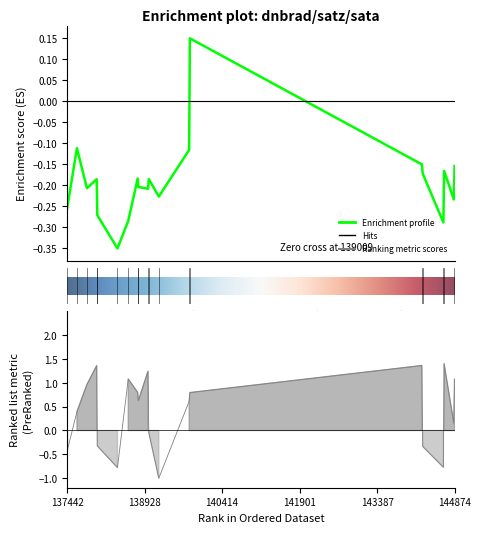

What is the maximum value for satz?

1.4